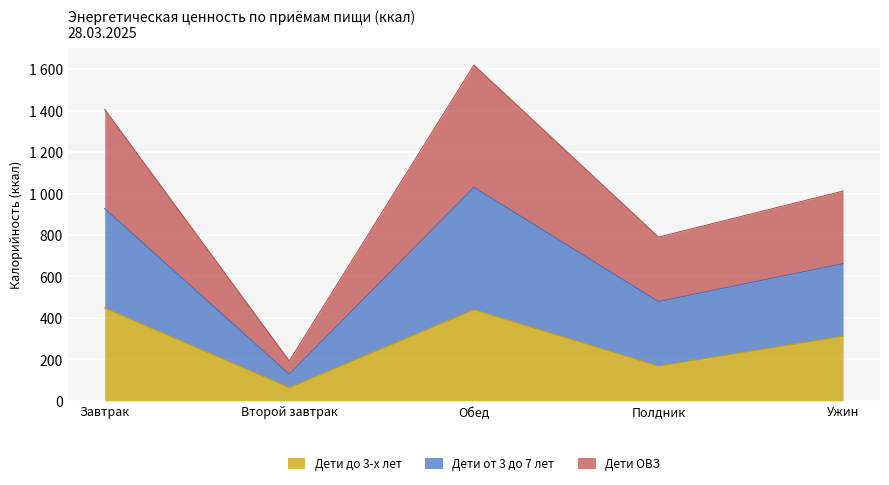

What is the label of the 4th point from the left?

Полдник